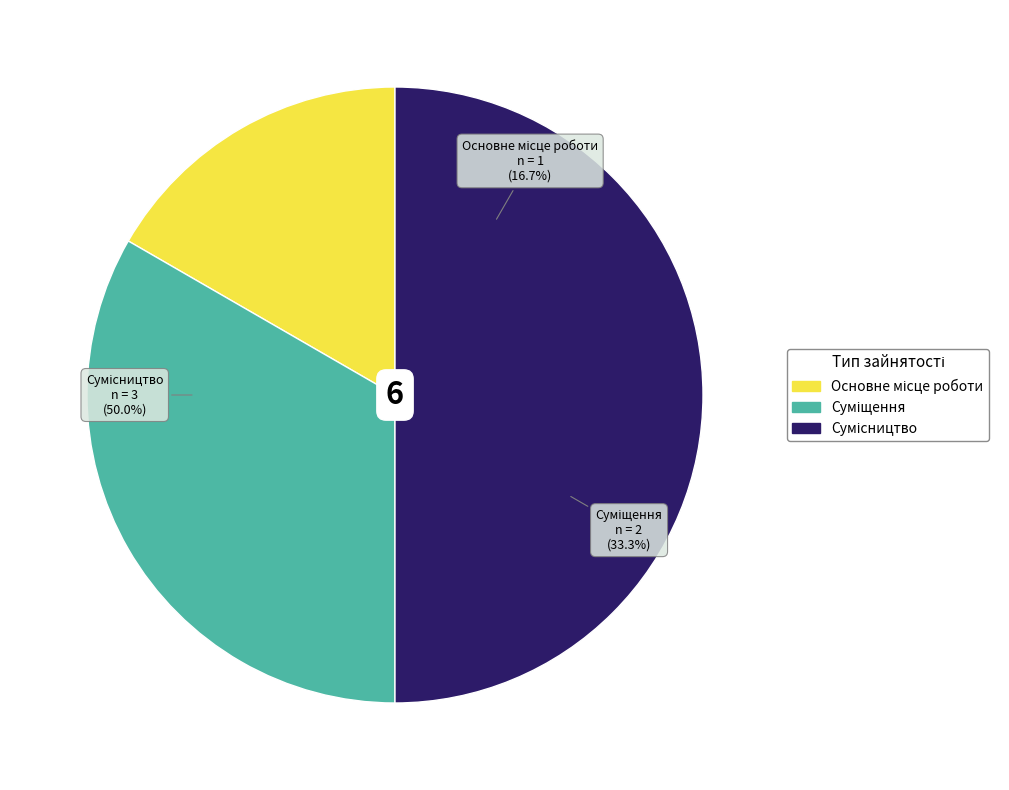

To the nearest percent, what percentage of the pie is Сумісництво?

50%